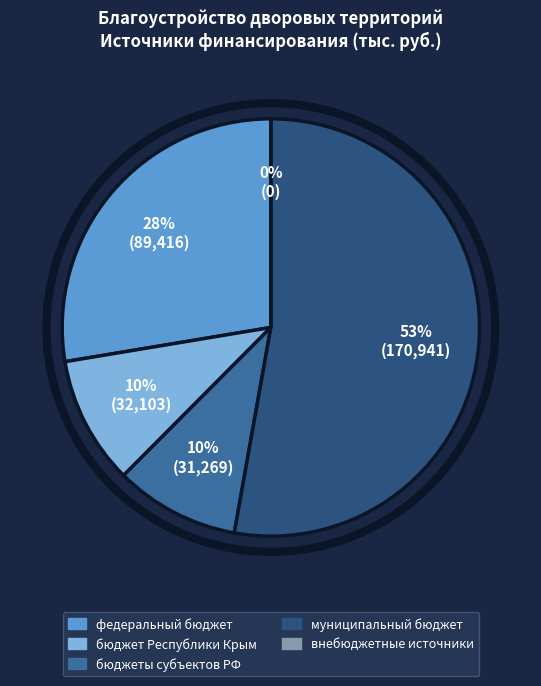

The бюджеты субъектов РФ slice represents 10% of the pie. True or false?

True